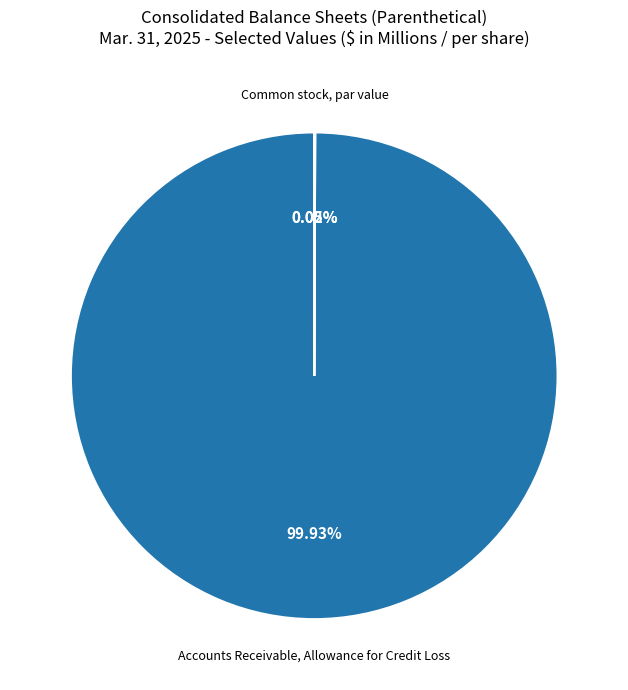

Which category has the biggest portion of the pie?

Accounts Receivable, Allowance for Credit Loss